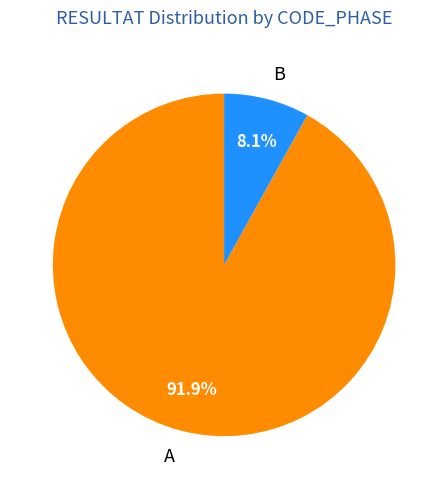

Between A and B, which is larger?

A